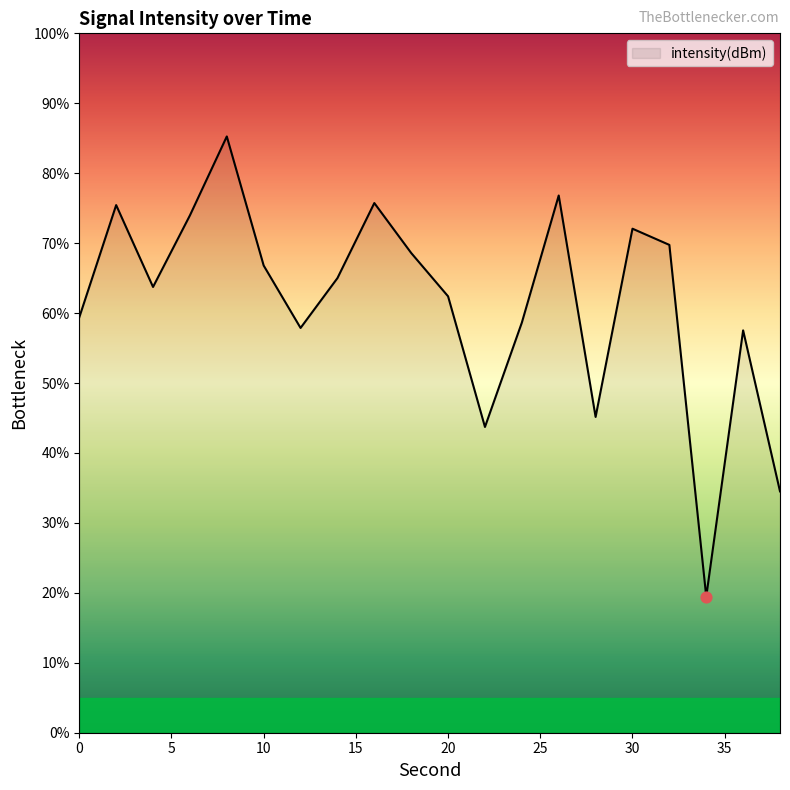

What is the greatest value displayed?

85.3